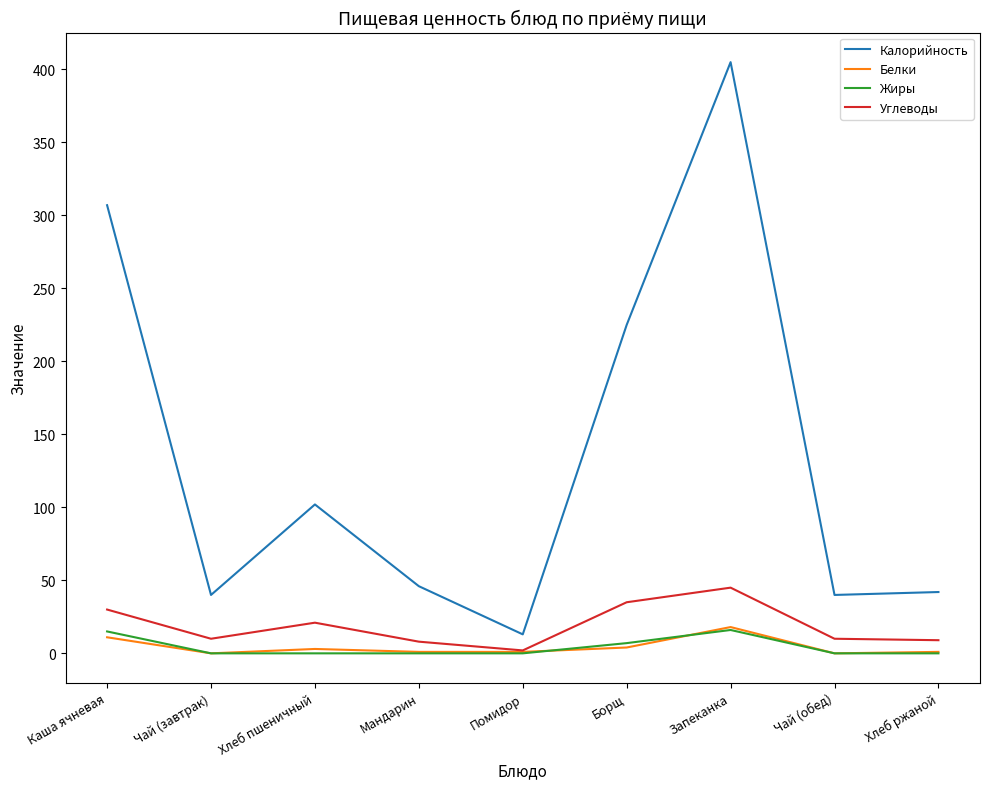

True or false: Углеводы and Калорийность intersect in this chart.

False